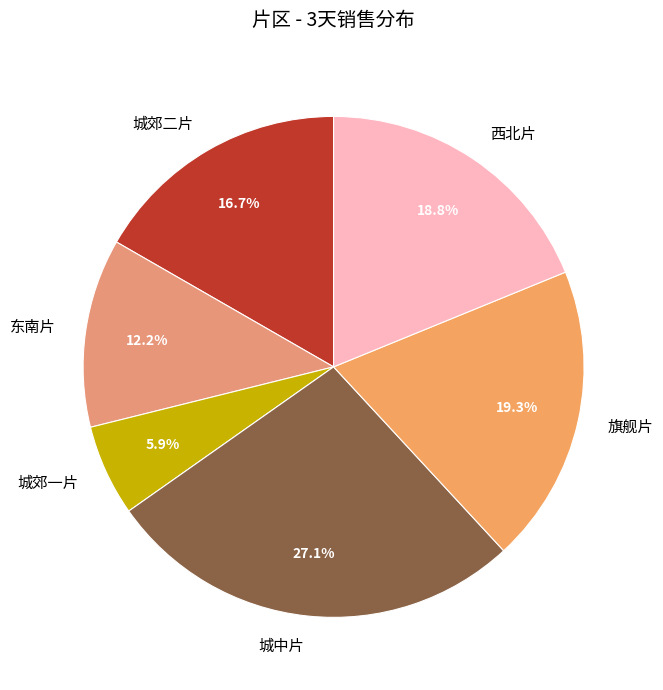

What is the largest slice in the pie chart?

城中片